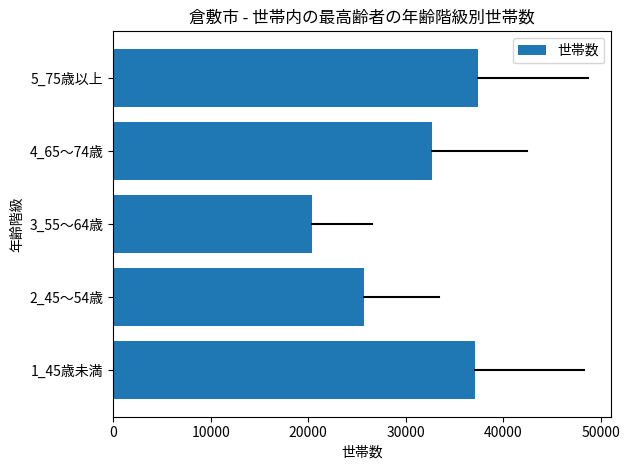

Where is the data nearest to the value 28940?

2_45～54歳